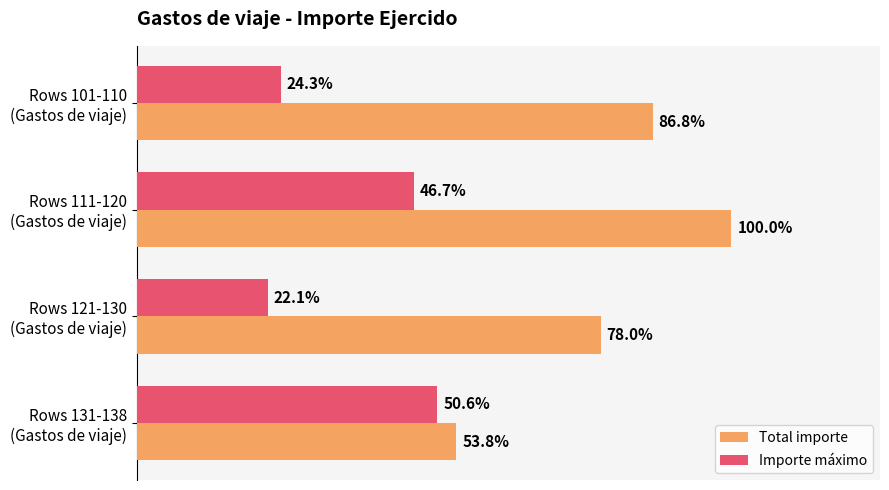

What are all the series names shown in the legend?

Total importe, Importe máximo